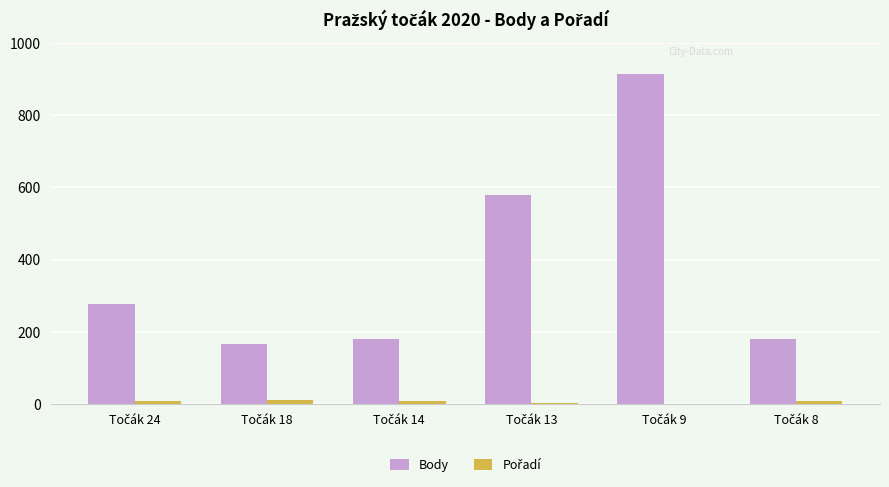

What is the sum of all Body values?

2297